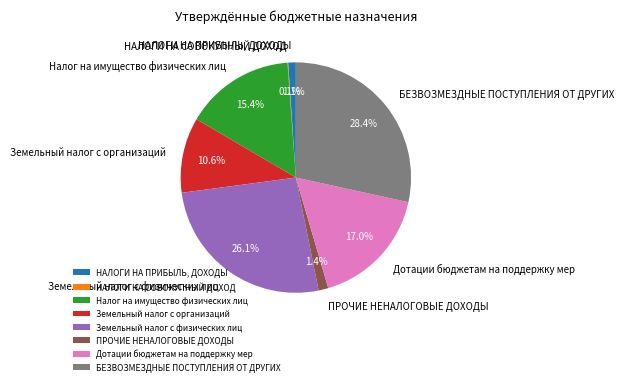

To the nearest percent, what portion does Налог на имущество физических лиц represent?

15%